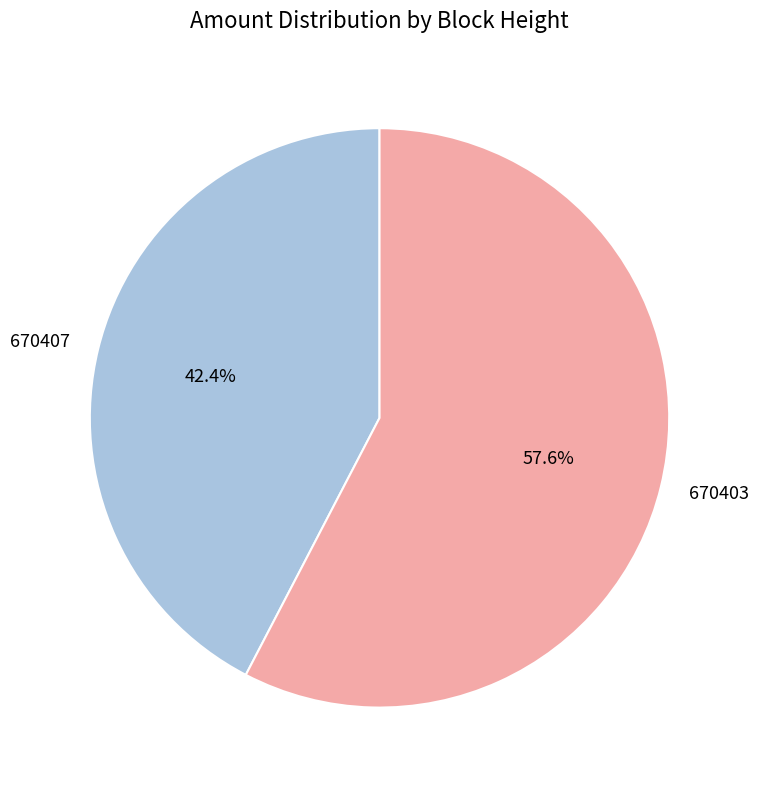

Is there any slice that represents more than half of the pie?

Yes